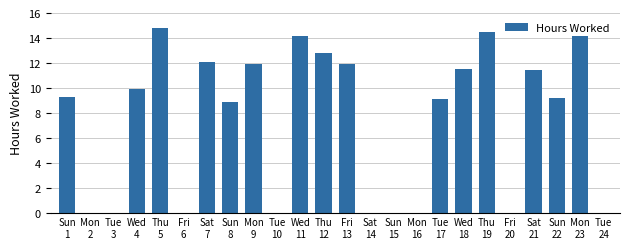

What is the maximum value shown in the chart?

14.8